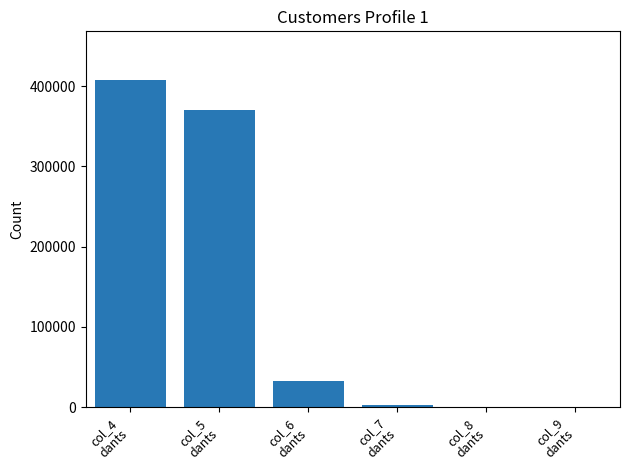

What is the greatest value displayed?

407057